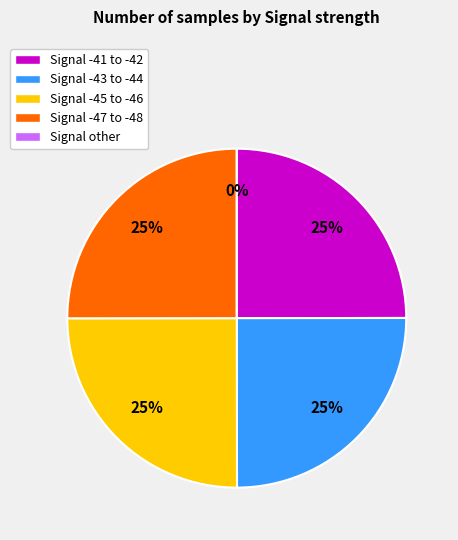

Does -42 represent more than half of the total?

No